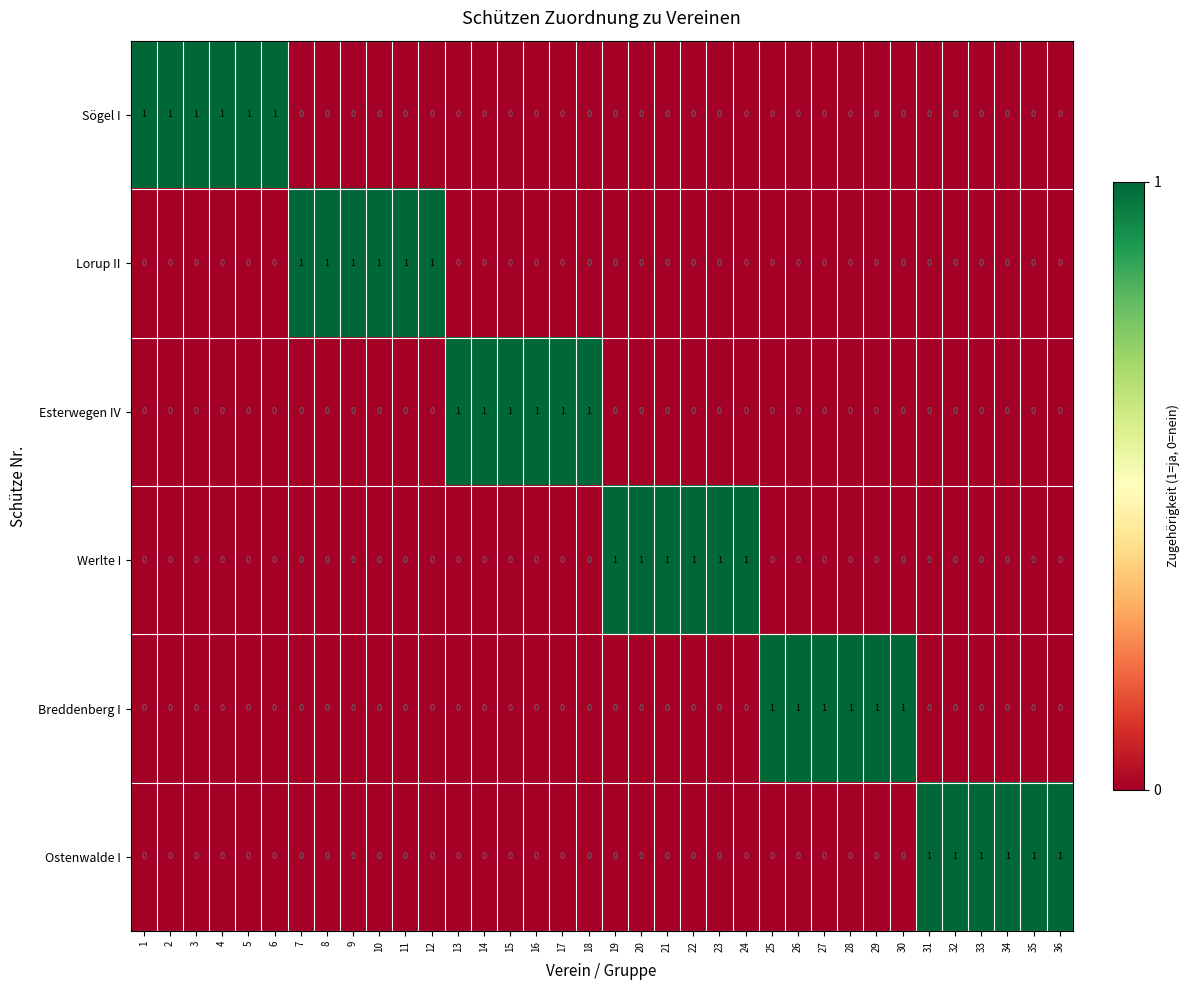

The Sögel I series shows 1 at 6. True or false?

True